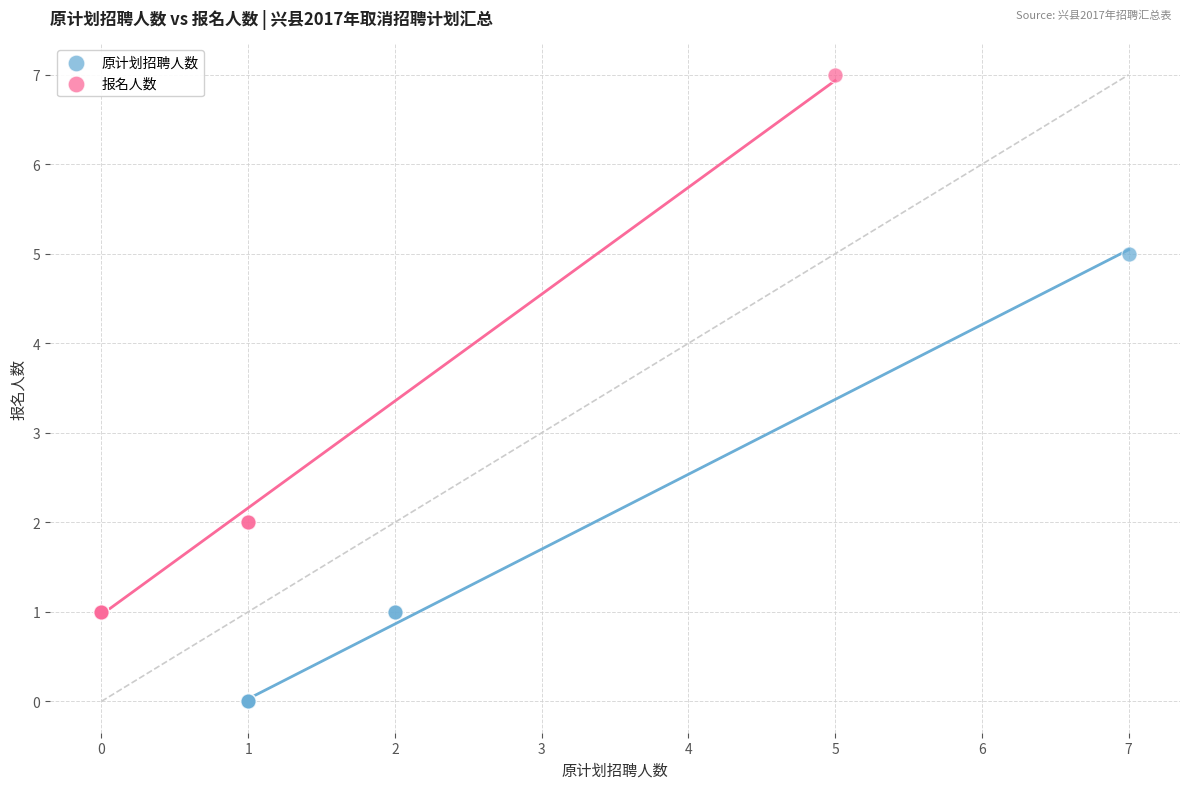

Which series has the widest spread of Y values?

报名人数